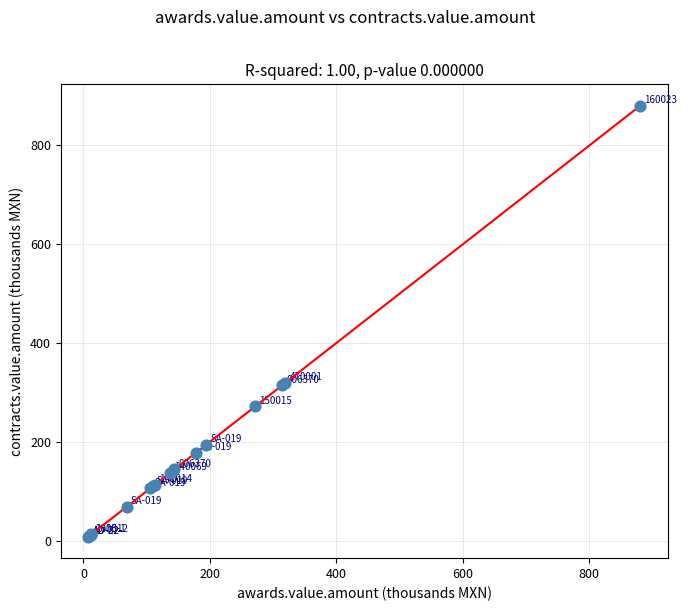

What Y value in the scatter plot is closest to 444?

319.0